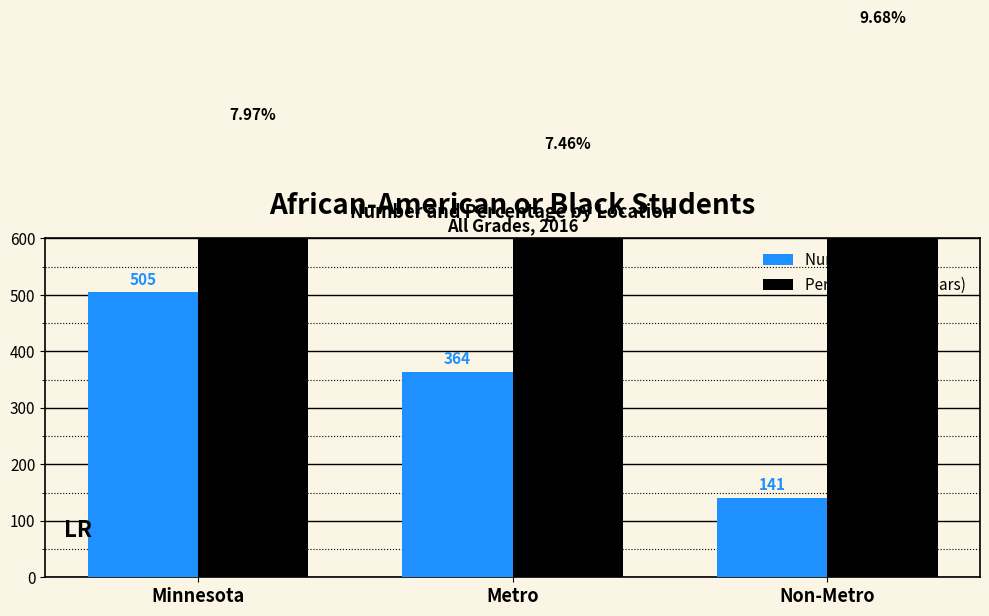

Which series has the largest total across all categories?

Percent (×10000)